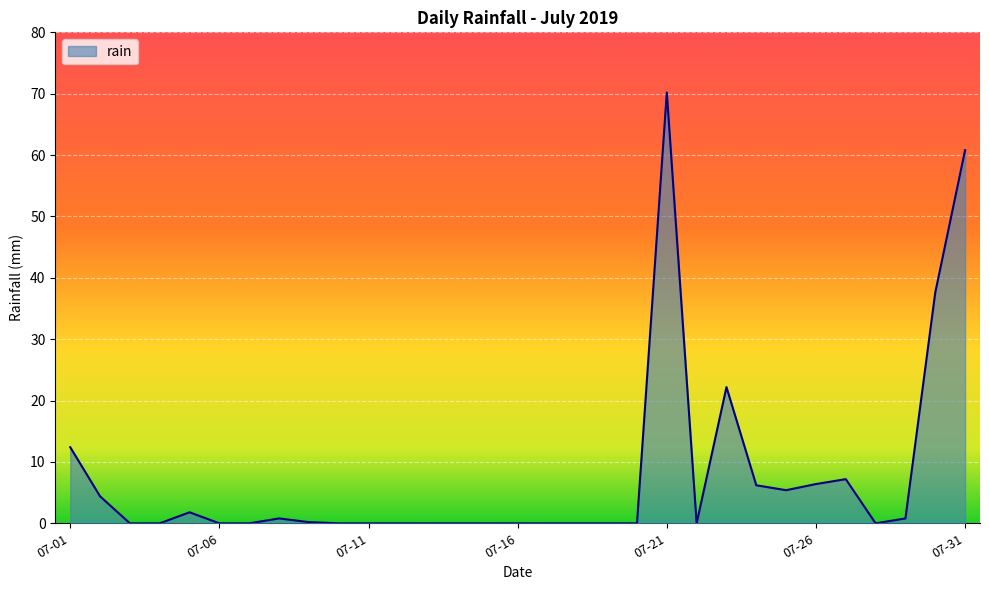

What is the difference between the maximum and minimum values?

70.2